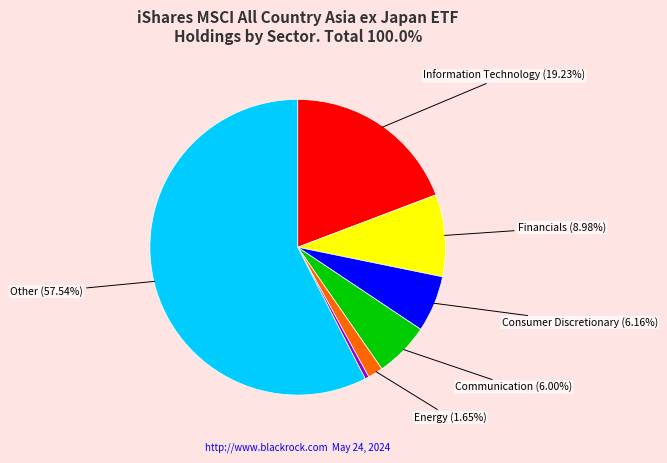

Does any single category account for the majority?

Yes